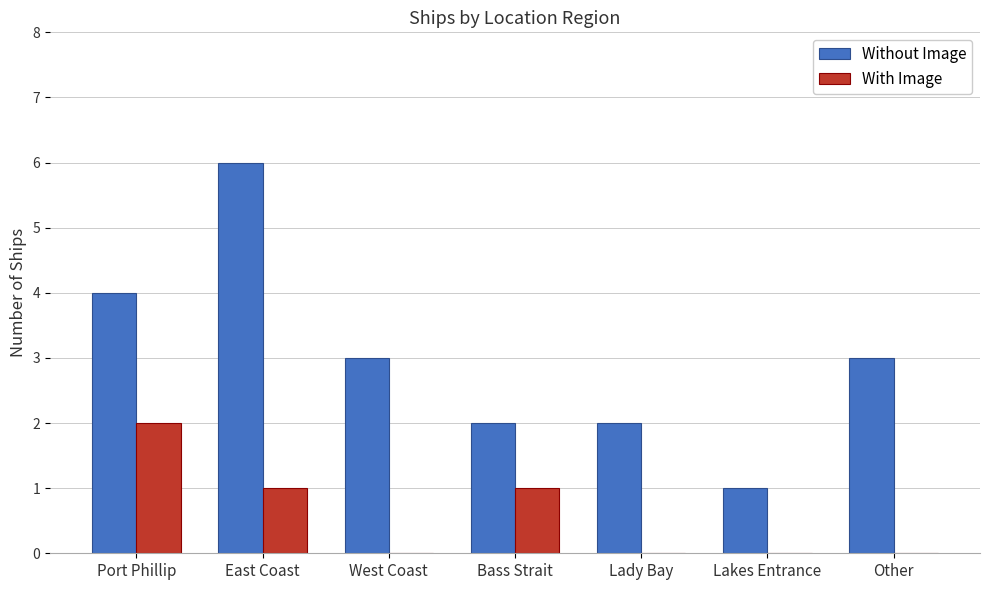

What is the sum of all Without Image values?

21